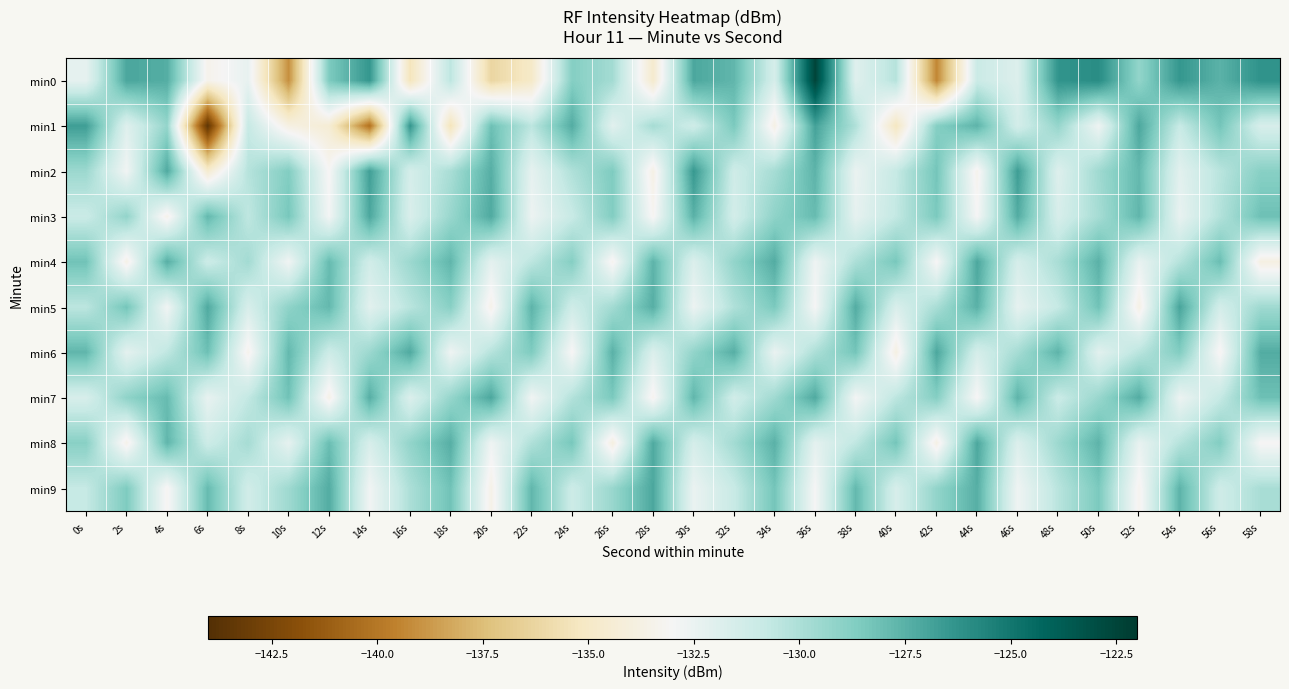

At how many categories does at least one series exceed -134?

30